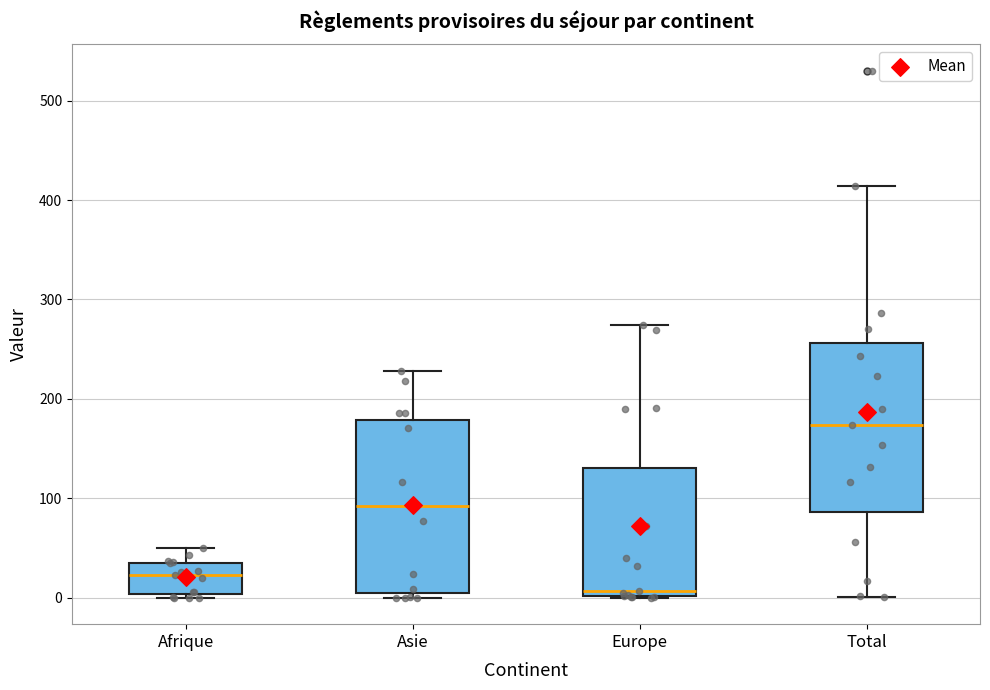

Where does the upper whisker of the box for Total end on the y-axis? The values are not printed on the chart, so give them approximately, as read against the axis.

410